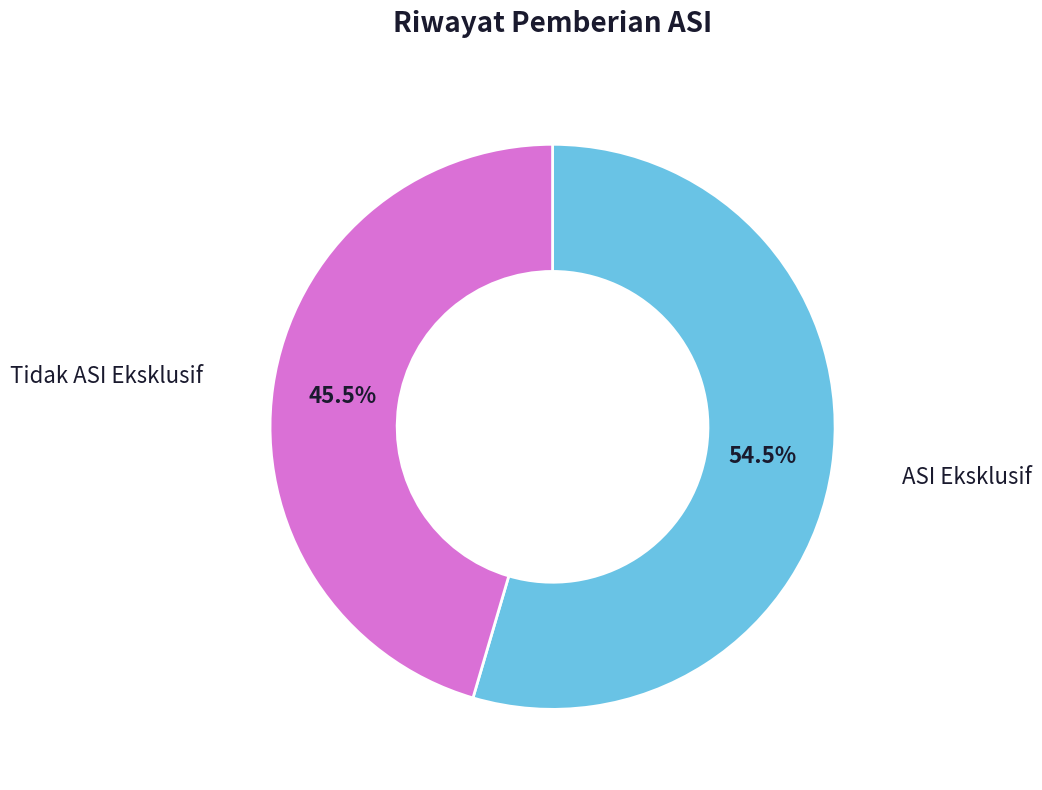

To the nearest percent, what is the difference between the Tidak ASI Eksklusif and ASI Eksklusif slice percentages?

9%